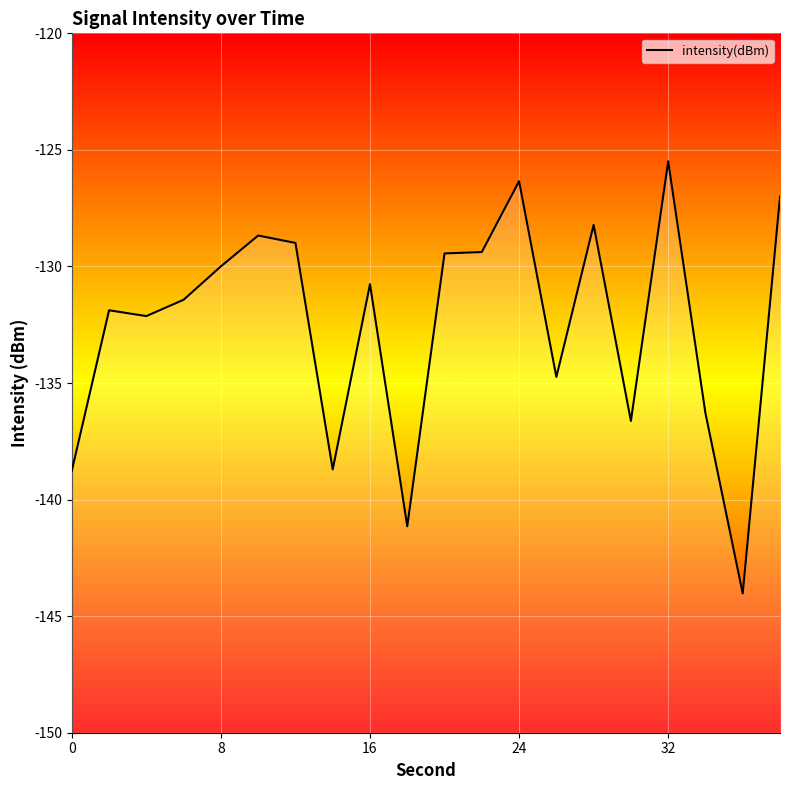

Count the number of categories in the chart.

20